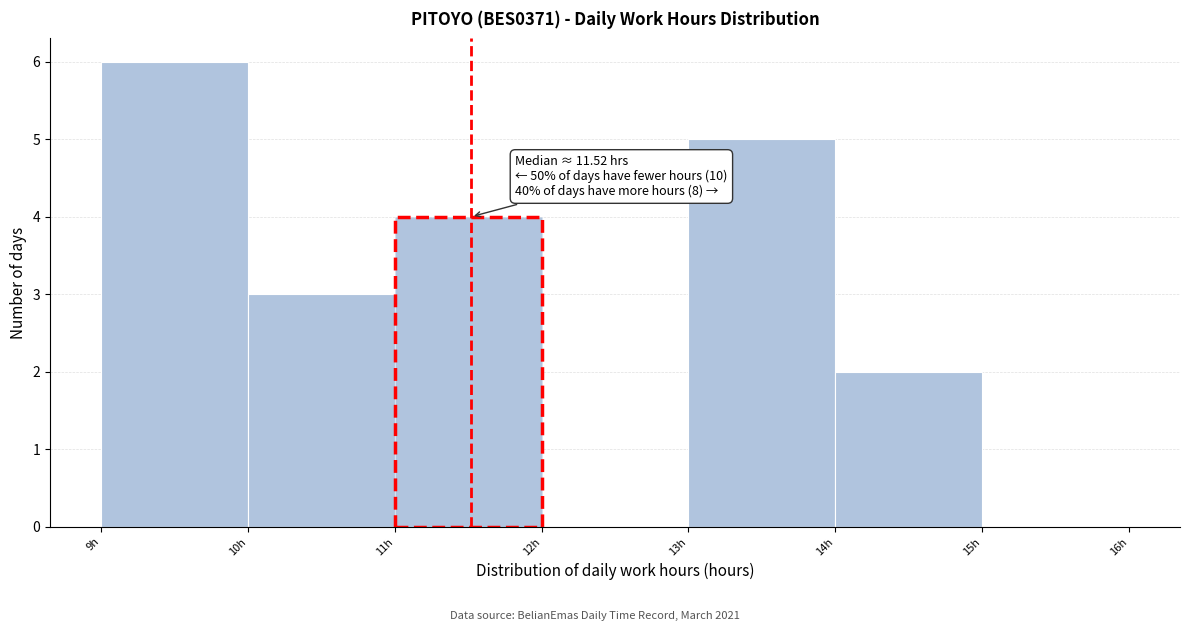

Which range on the x-axis has the tallest bar?

9 to 10